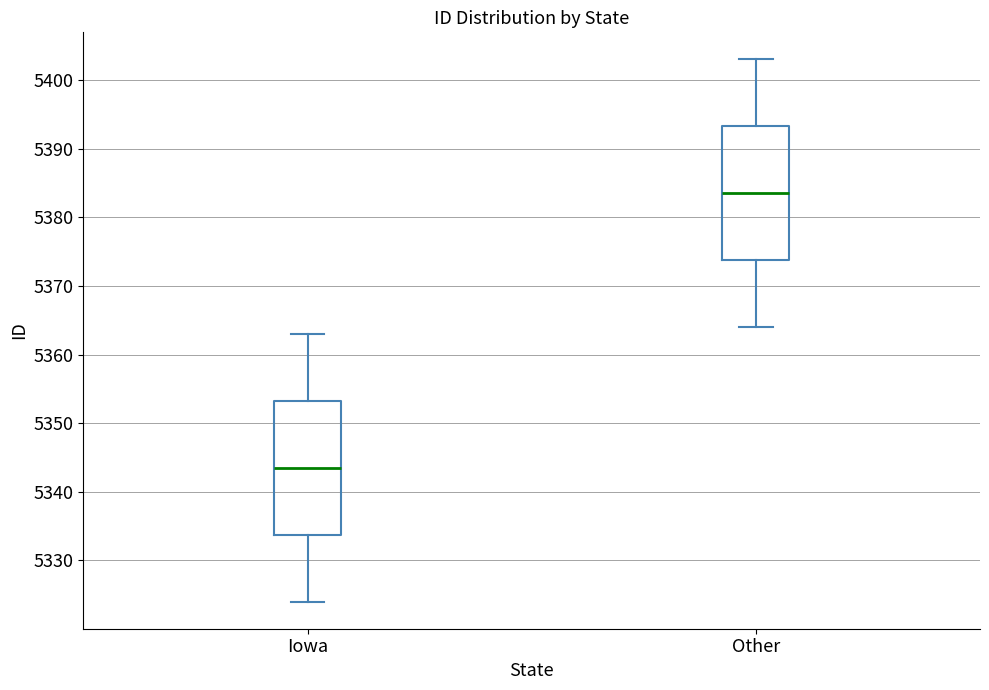

Reading left to right, read every box against the y-axis: the position of its median line, the range the box covers, and the ends of its whiskers. The values are not printed on the chart, so give them approximately, as read against the axis.

Iowa: median 5344, box 5334 to 5353, whiskers 5324 to 5363
Other: median 5384, box 5374 to 5393, whiskers 5364 to 5403